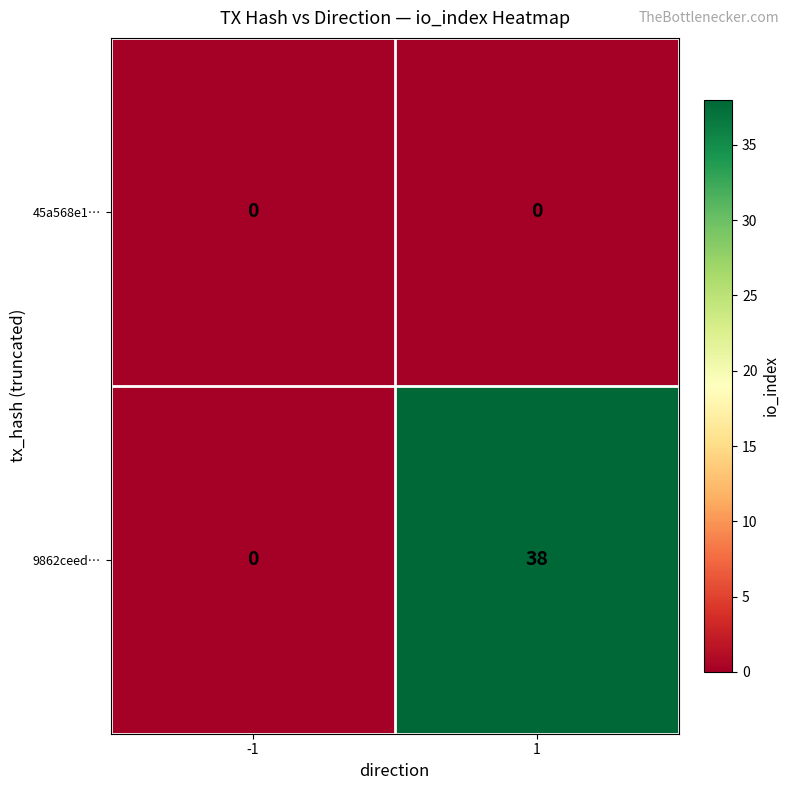

Reading left to right, extract all data points from this chart.

45a568e1…: 0	0
9862ceed…: 0	38